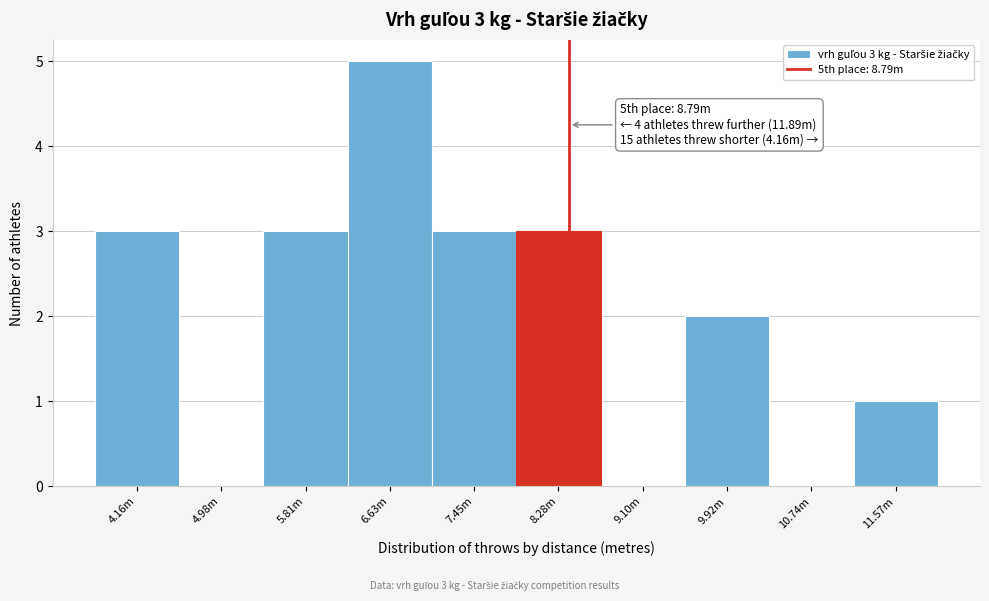

Reading right to left, what are all the values shown in this chart?

11.57m=1	10.74m=0	9.92m=2	9.10m=0	8.28m=3	7.45m=3	6.63m=5	5.81m=3	4.98m=0	4.16m=3